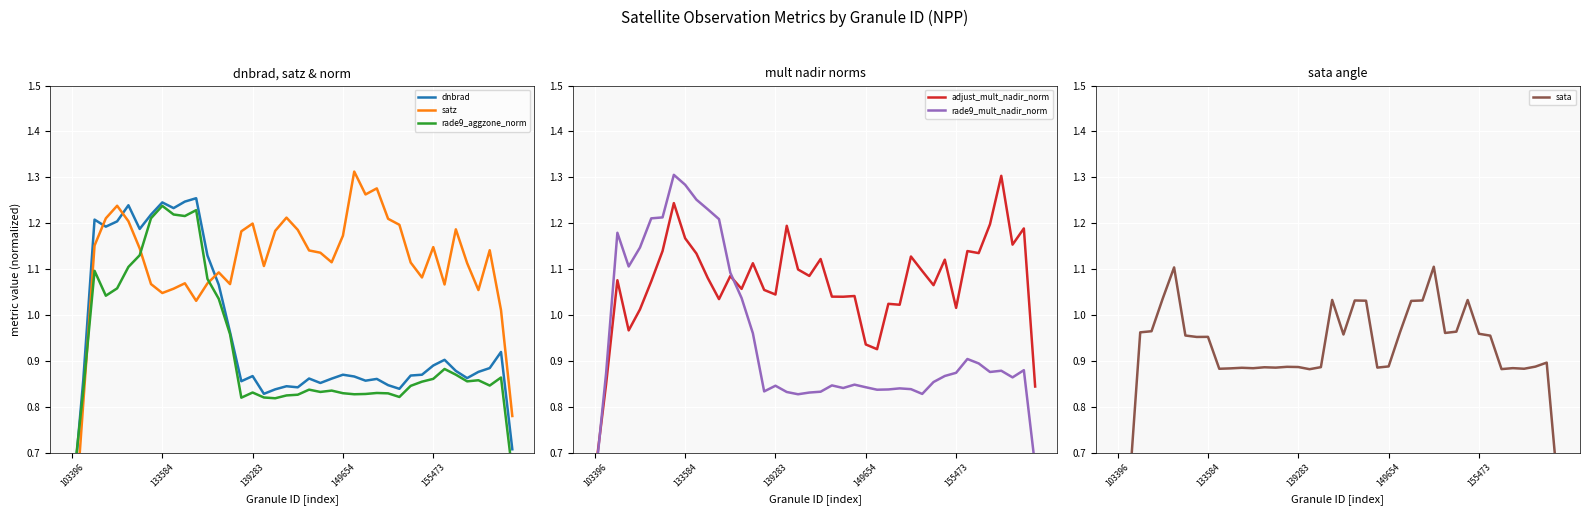

Which series has the widest spread of values?

satz